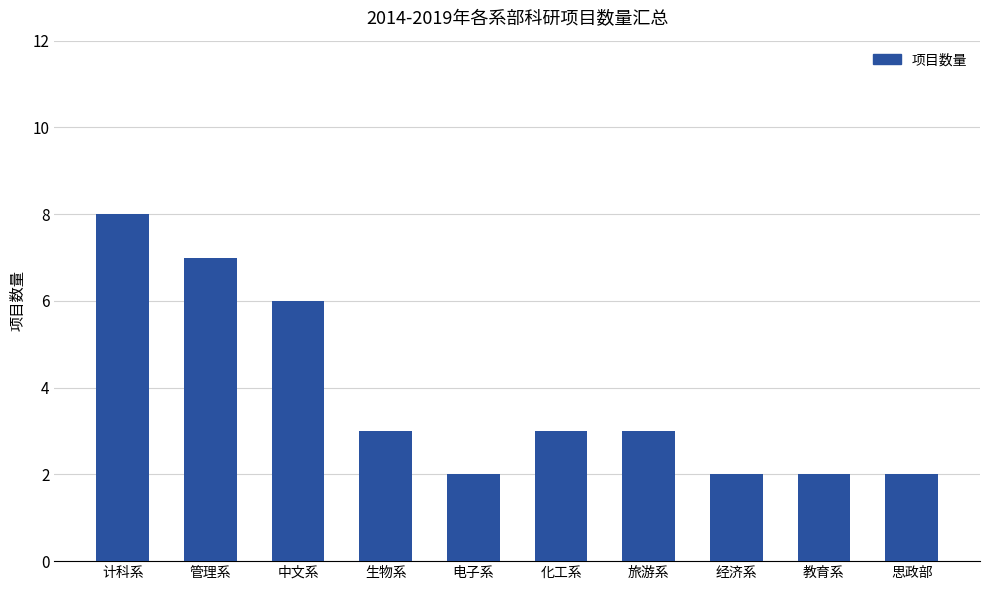

How many series are shown in this chart?

1